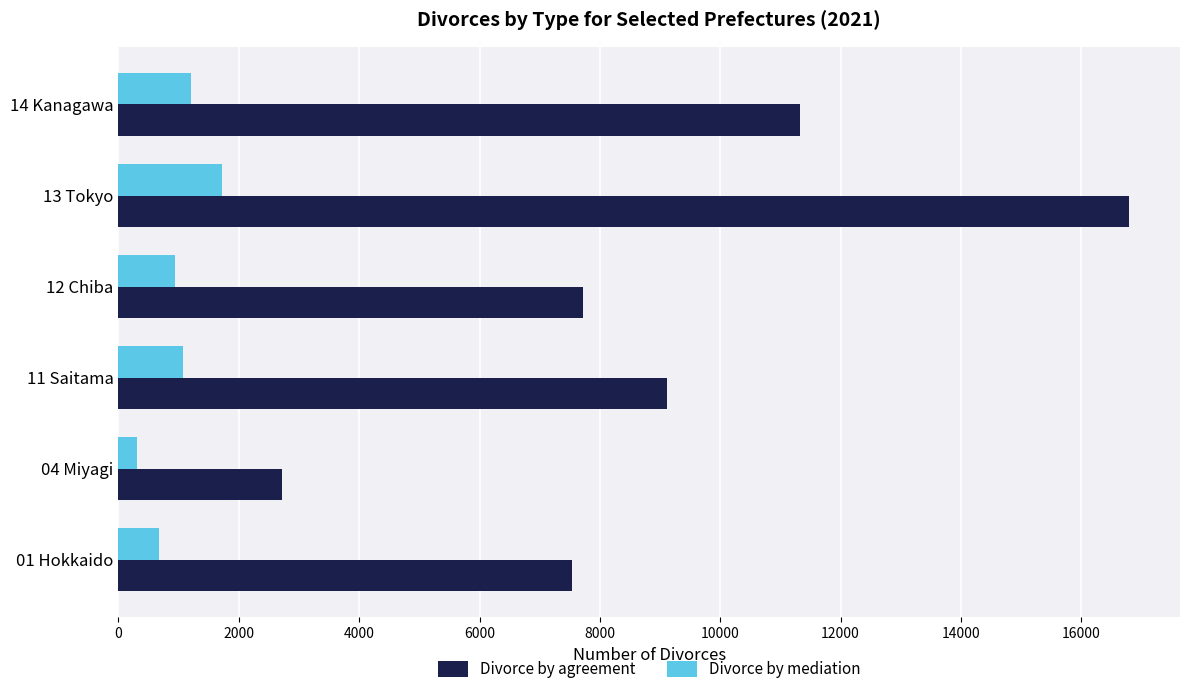

What is the average value of the Divorce by agreement series?

9200